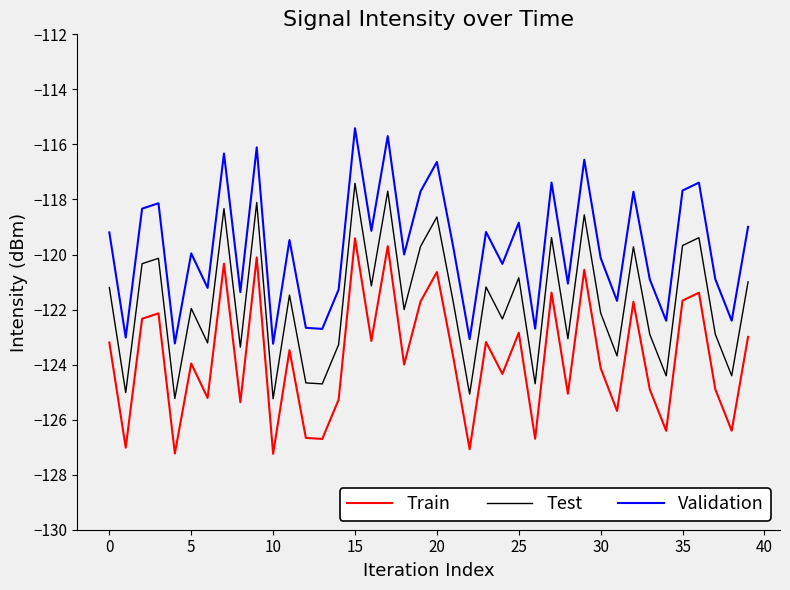

True or false: Validation and Train cross at least once.

False